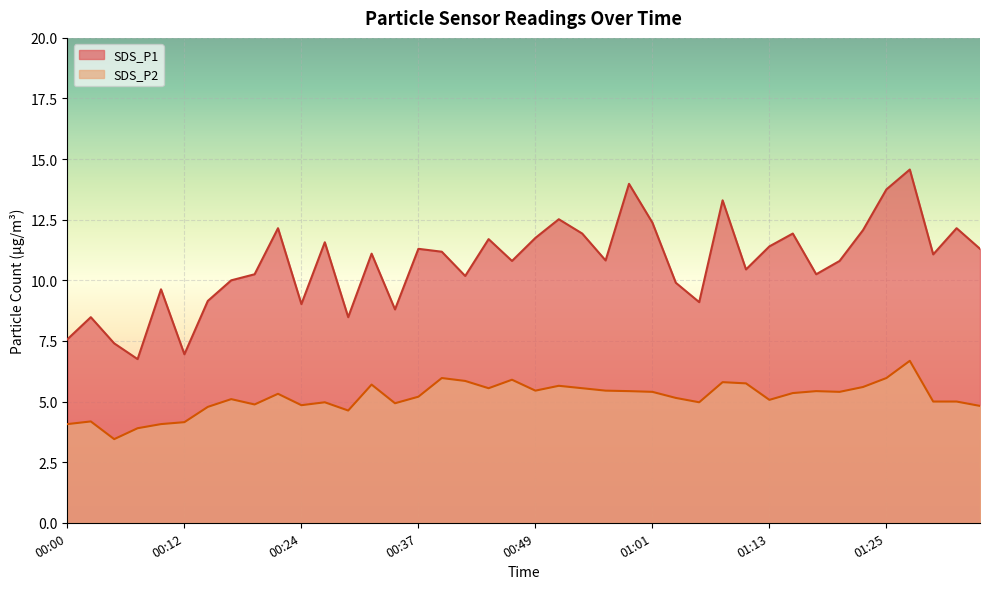

List the series in order of their peak value, lowest first.

SDS_P2, SDS_P1